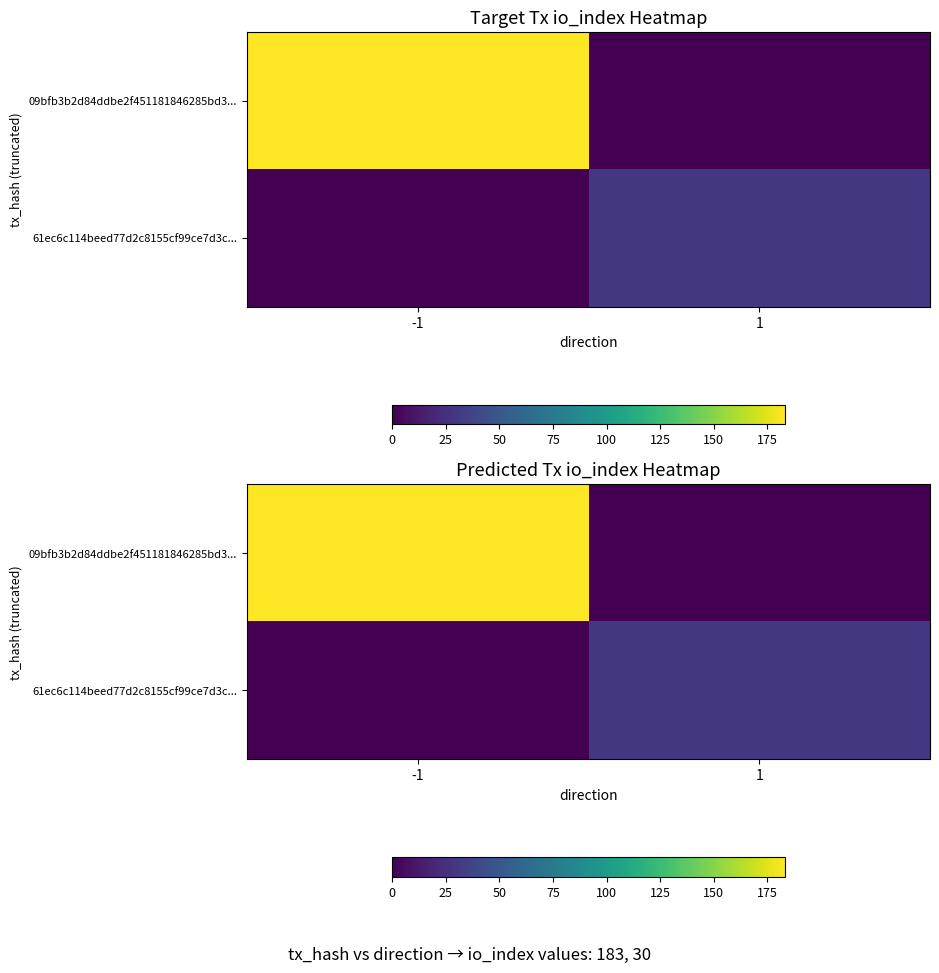

Rank the categories by 09bfb3b2d84ddbe2f451181846285bd3... value from highest to lowest.

-1, 1